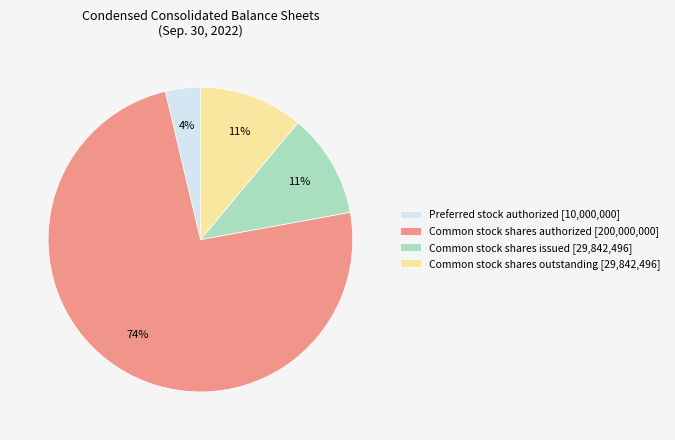

Which slice represents more than half of the pie?

Common stock shares authorized